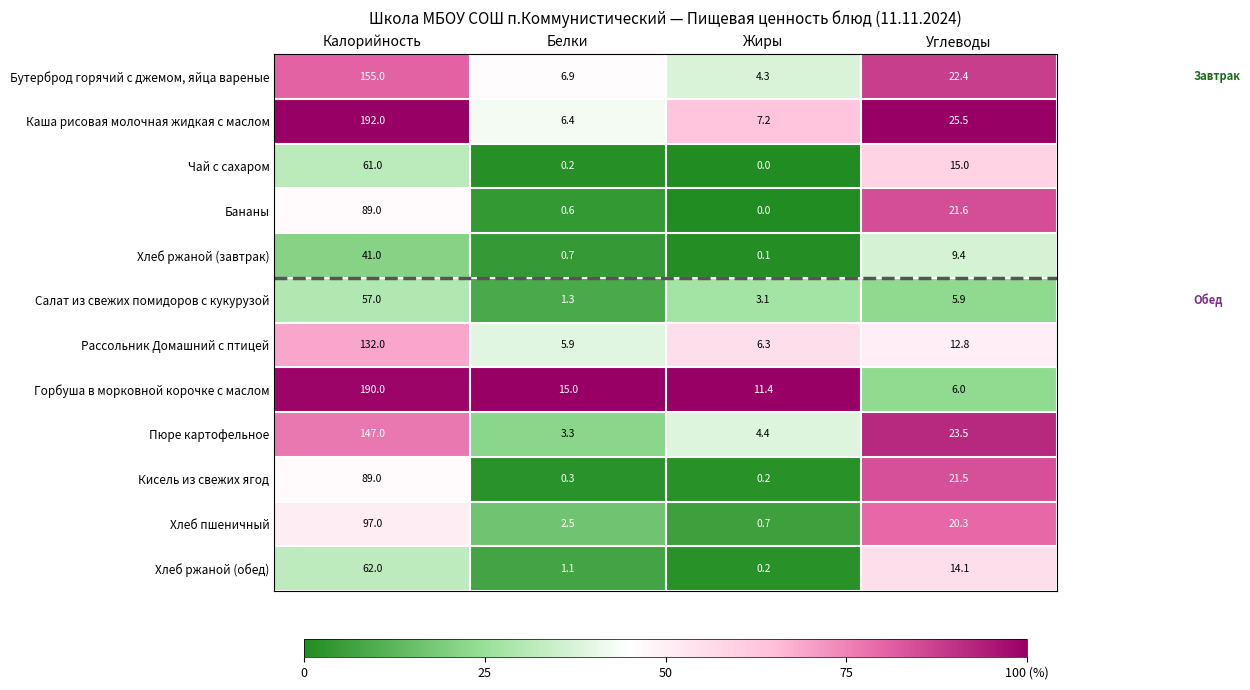

How many positive values does the Чай с сахаром series have?

3